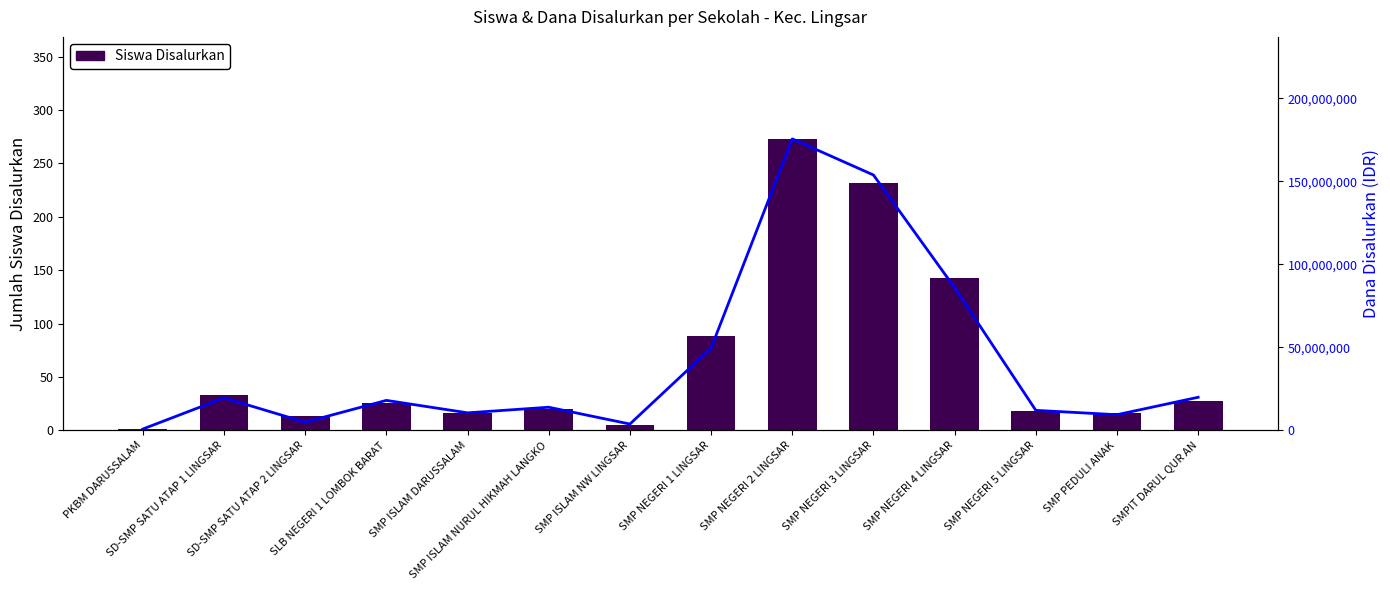

Which category has the highest value across all series?

SMP NEGERI 2 LINGSAR